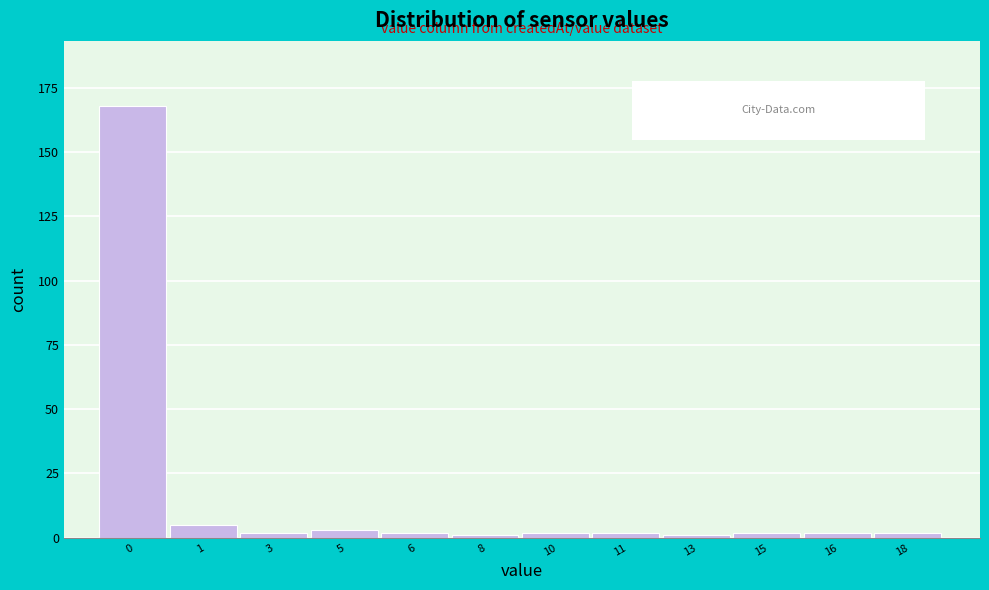

Reading left to right, transcribe all the data shown in this chart.

168	5	2	3	2	1	2	2	1	2	2	2